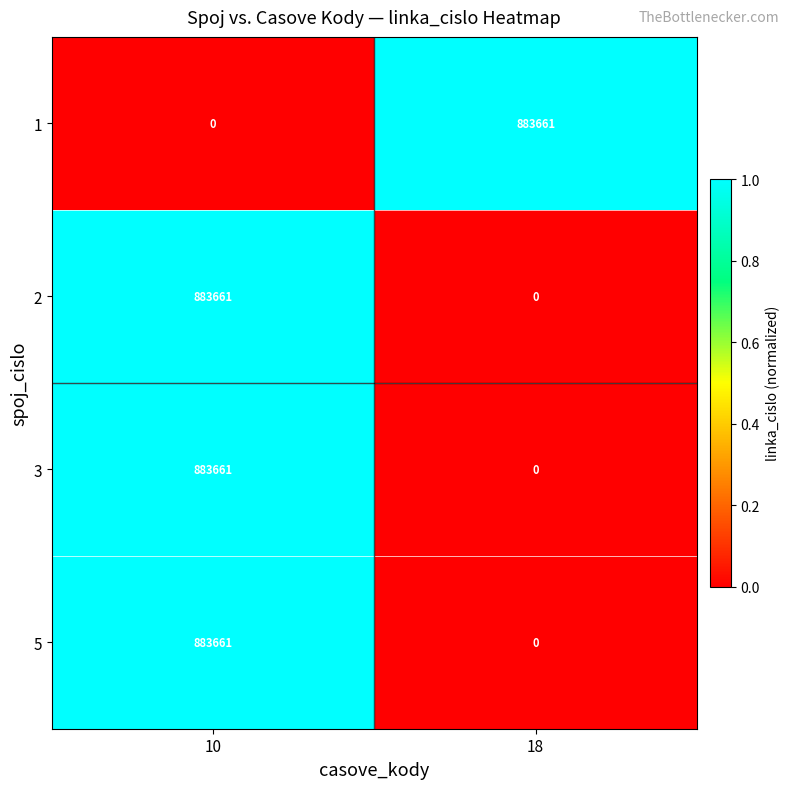

Is it true that 5 equals 0 at 18?

True